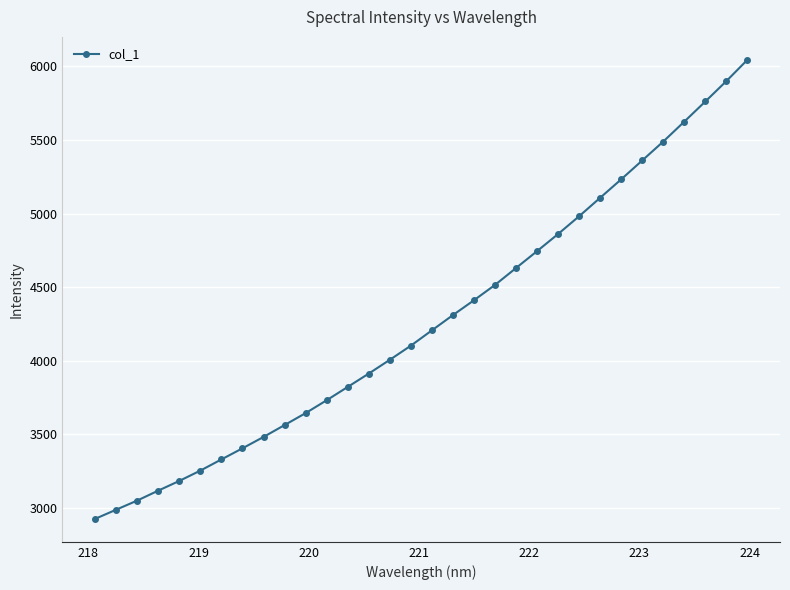

What is the value of the 7th point from the left?

3328.1